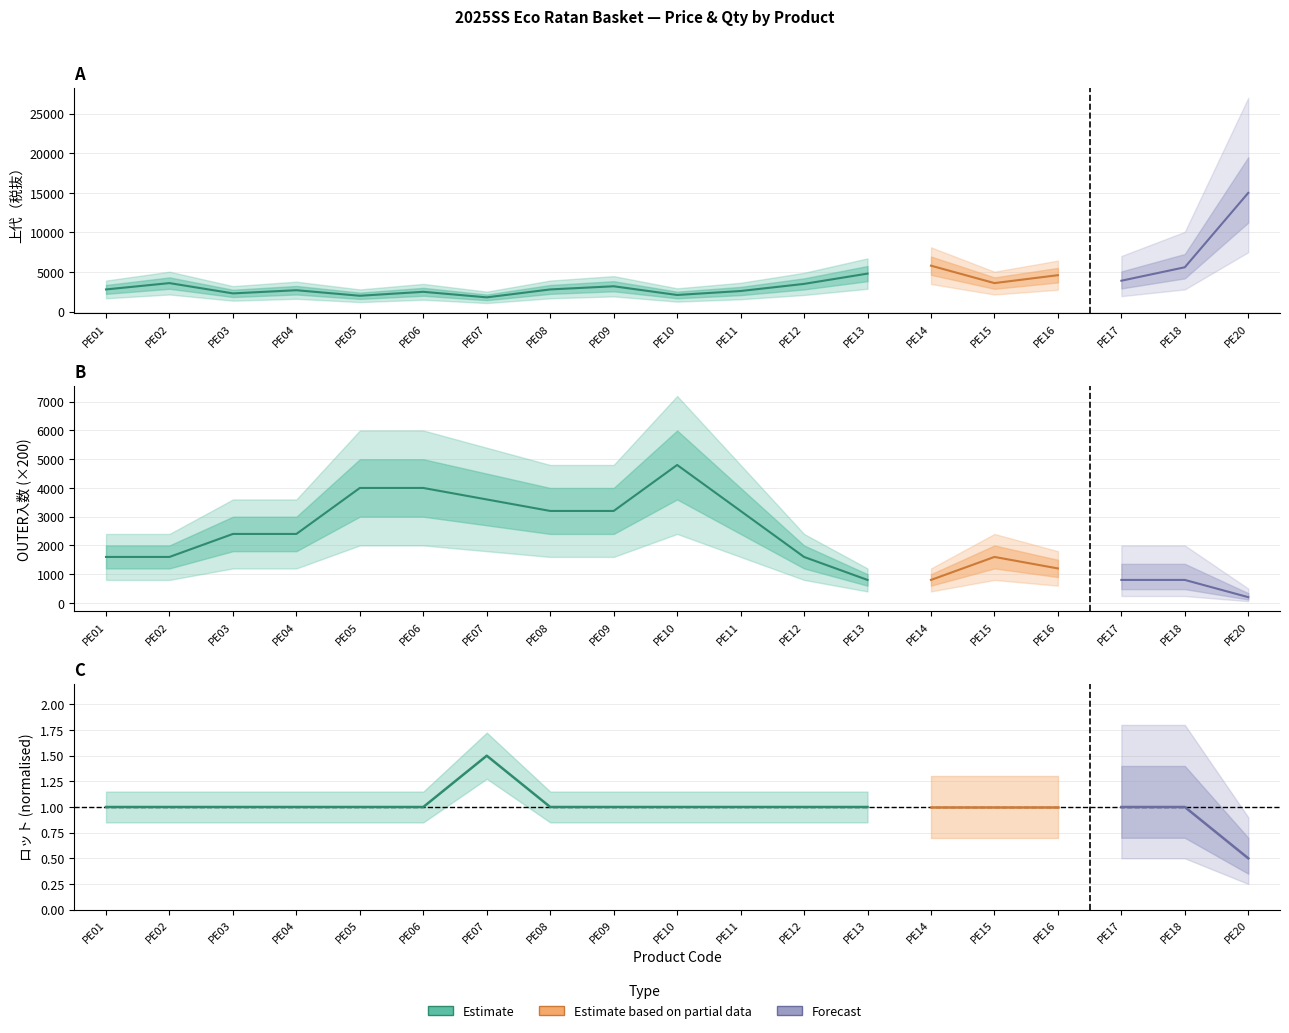

Which has a higher value, PE13 or PE06?

PE13